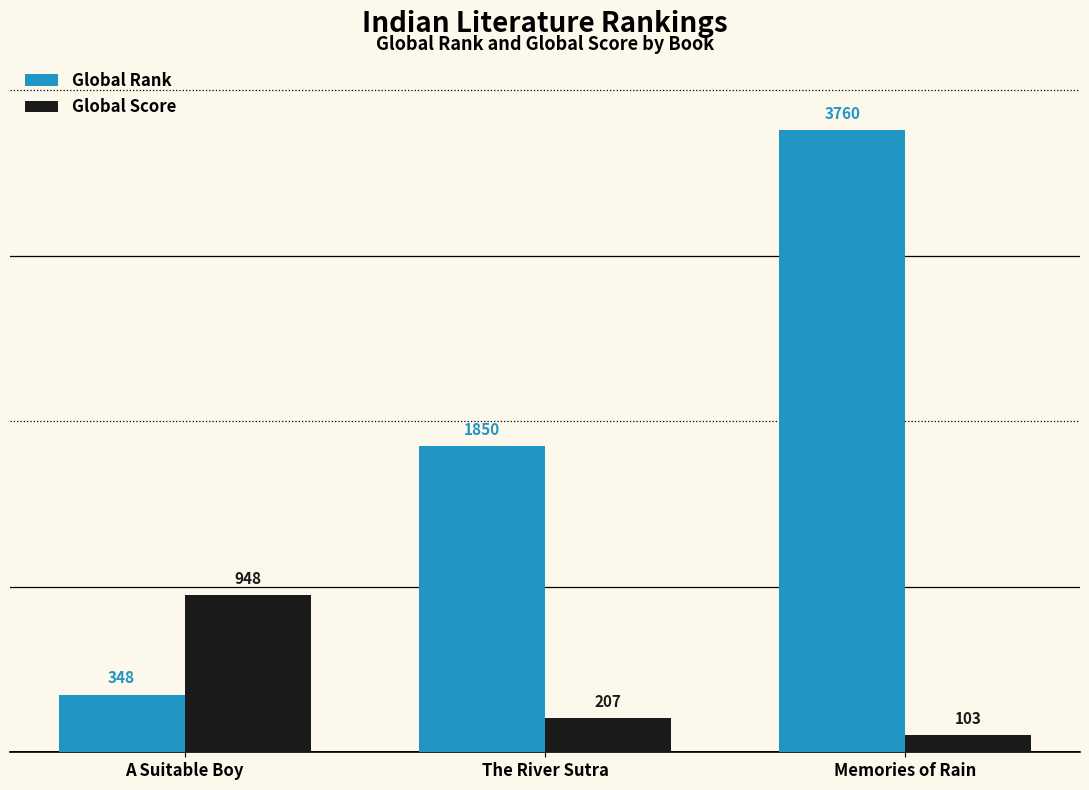

Between A Suitable Boy and The River Sutra, which series saw the biggest shift?

Global Rank